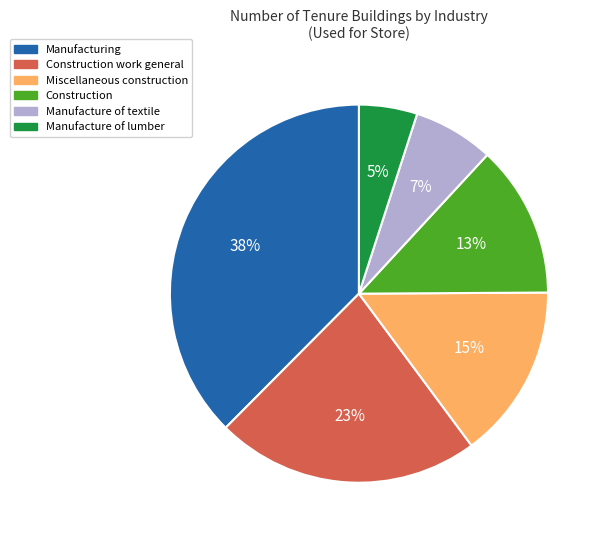

Is there any slice that represents more than half of the pie?

No